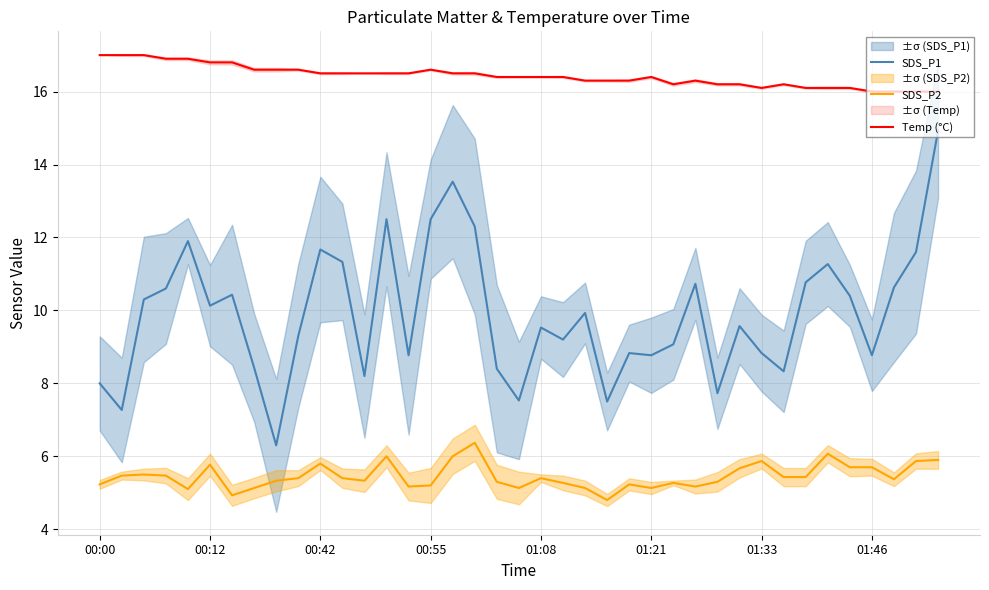

Rank the series by their maximum value, from highest to lowest.

Temp (°C), SDS_P1, SDS_P2